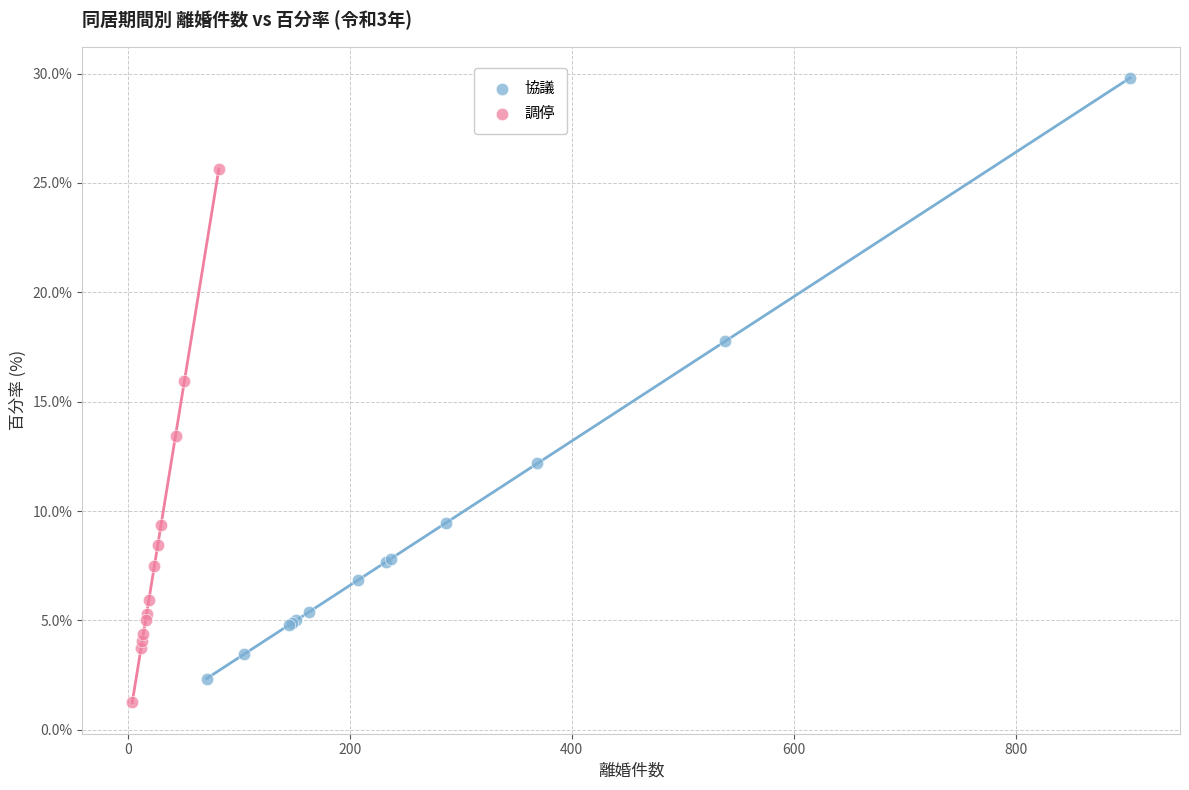

Which series contains the highest Y value?

協議